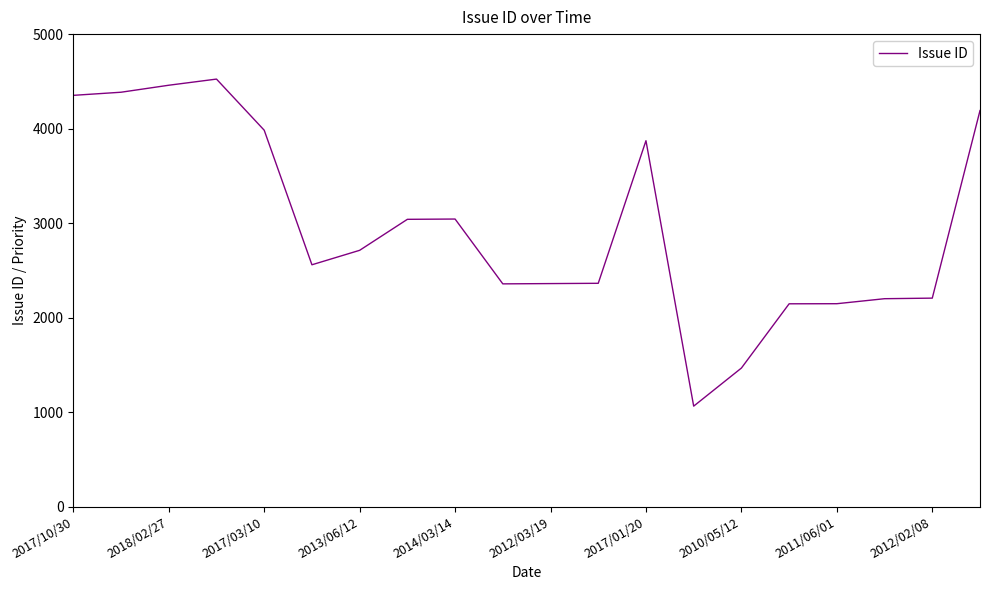

What is the maximum value shown in the chart?

4524